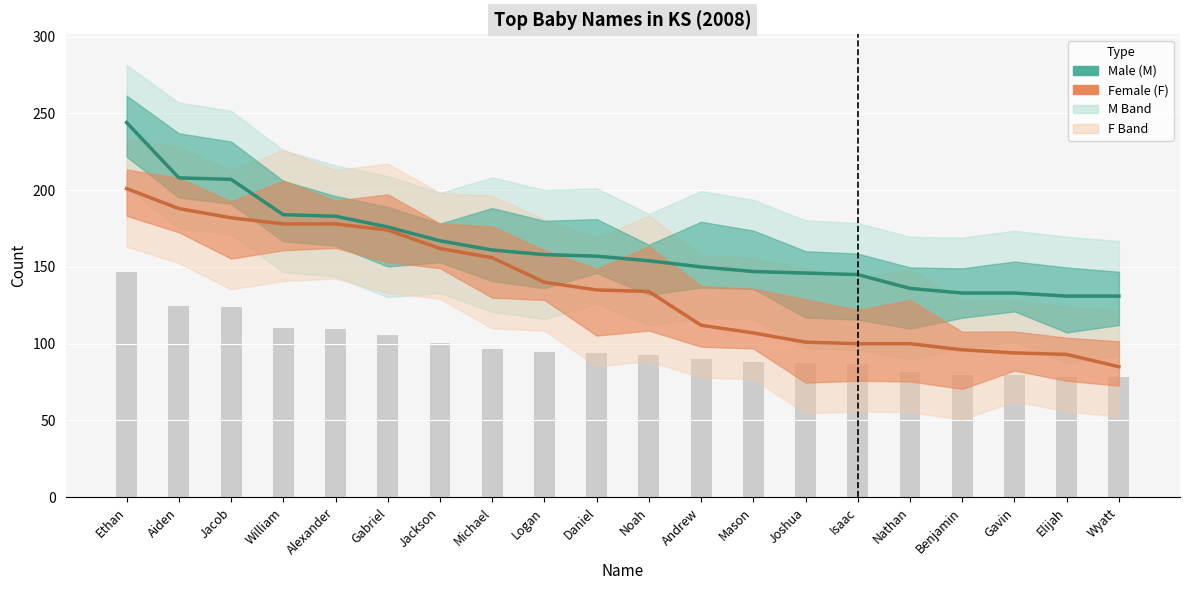

True or false: Female (F) has a value of 100 at Isaac.

True